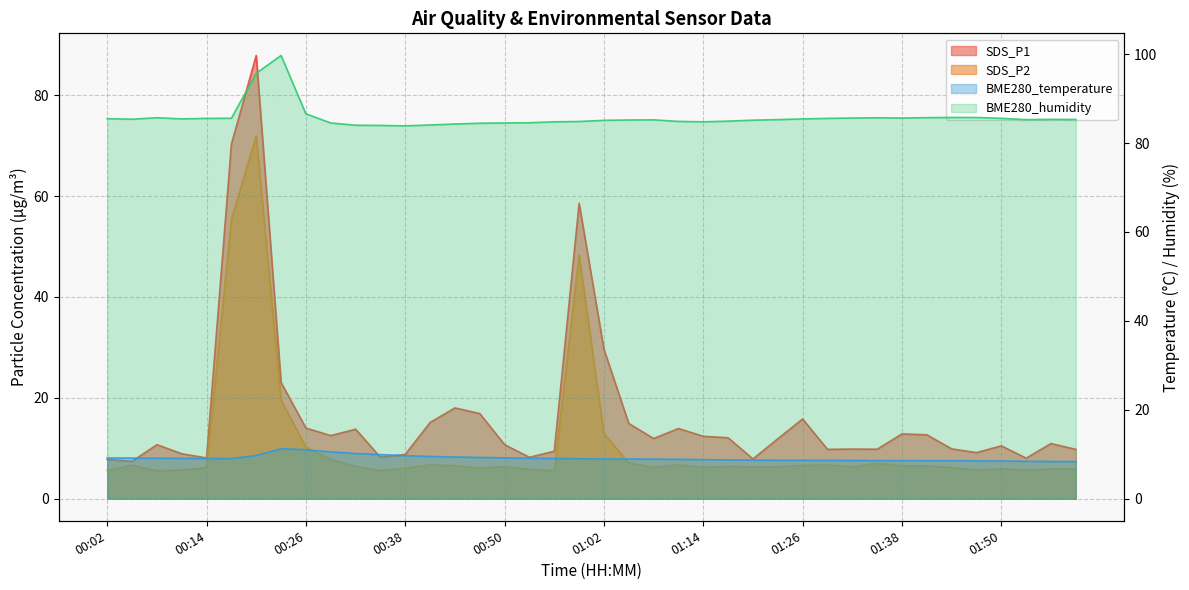

Which series has the largest range (max minus min)?

SDS_P1